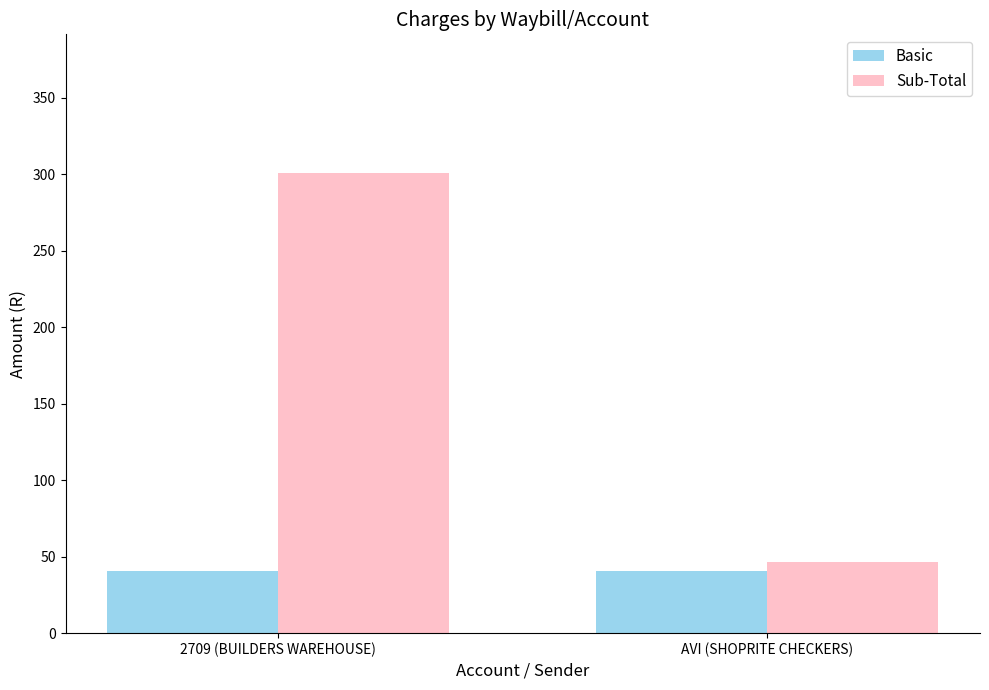

The value of Sub-Total at AVI (SHOPRITE CHECKERS) is 46.6. True or false?

True